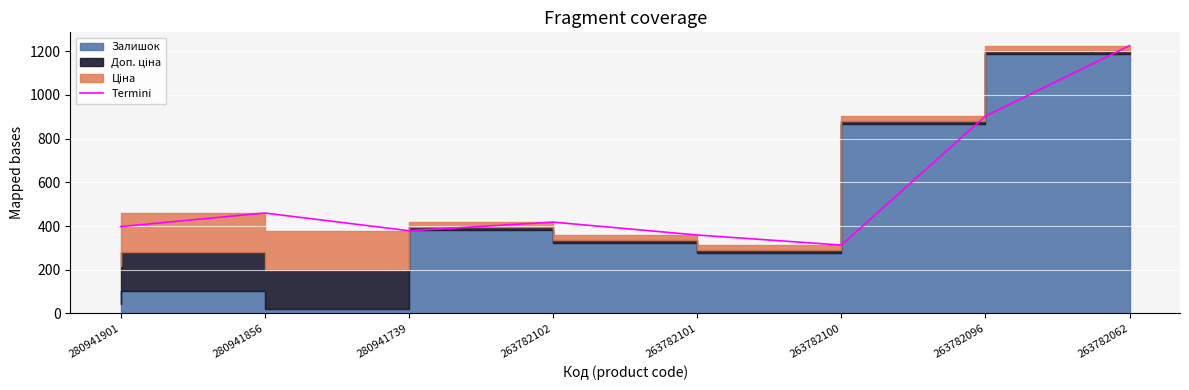

The value at 263782100 is 312.8. True or false?

True